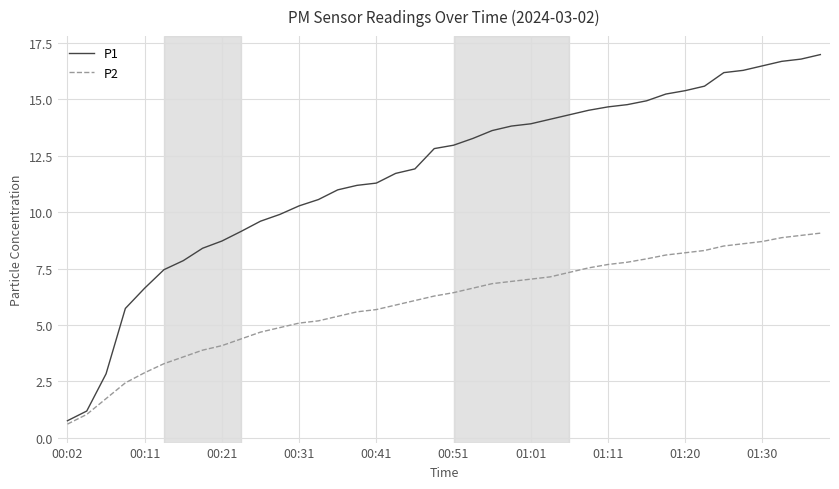

Which series has the widest spread of values?

P1